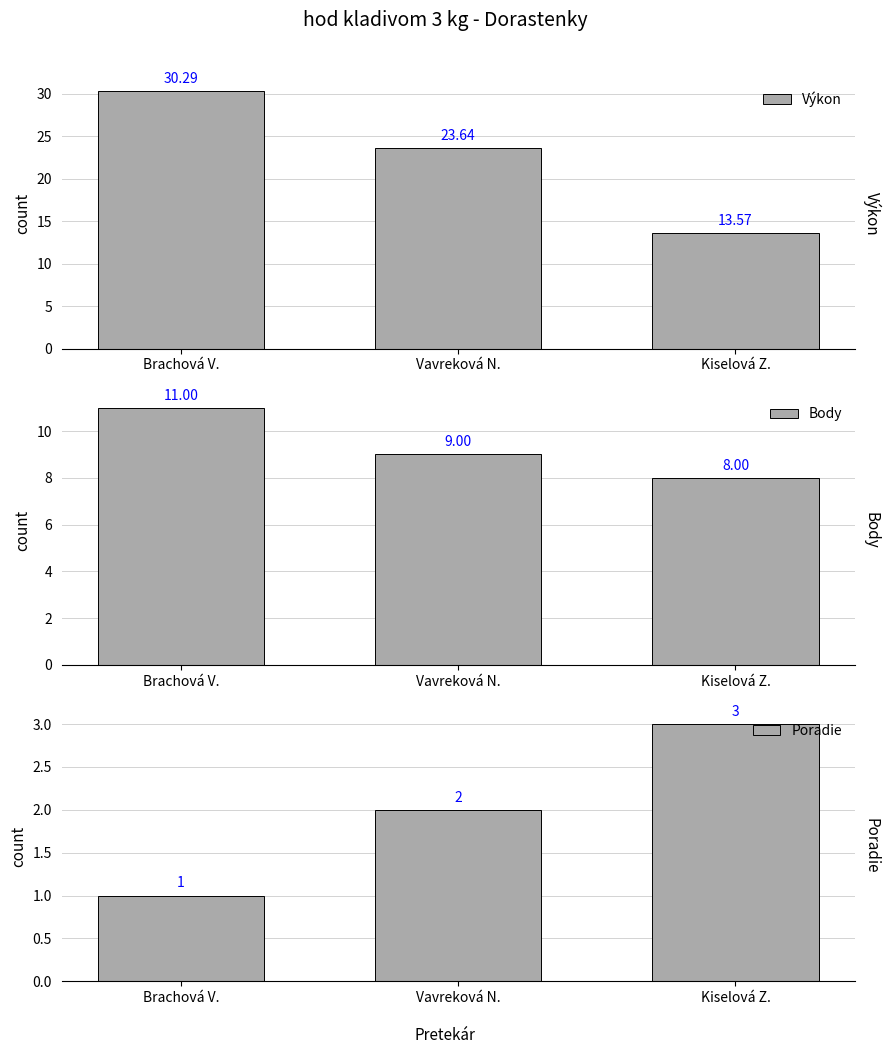

List the labels in order of Poradie value, largest first.

Kiselová Z., Vavreková N., Brachová V.